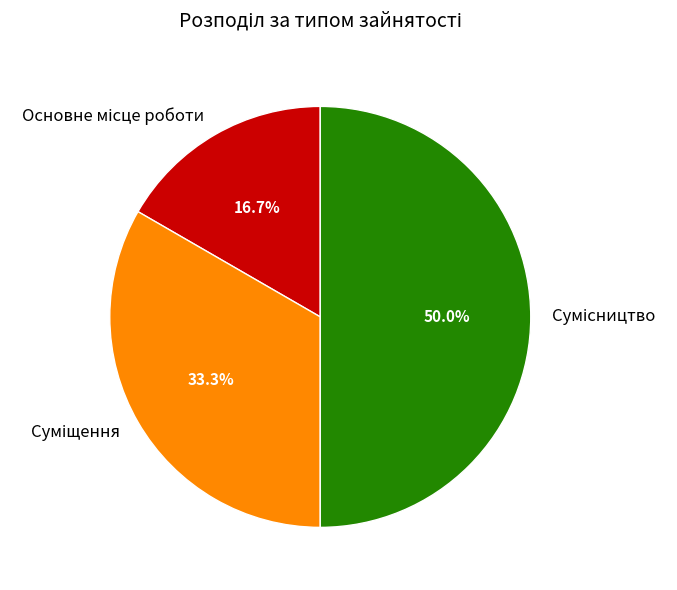

What is the largest slice in the pie chart?

Сумісництво